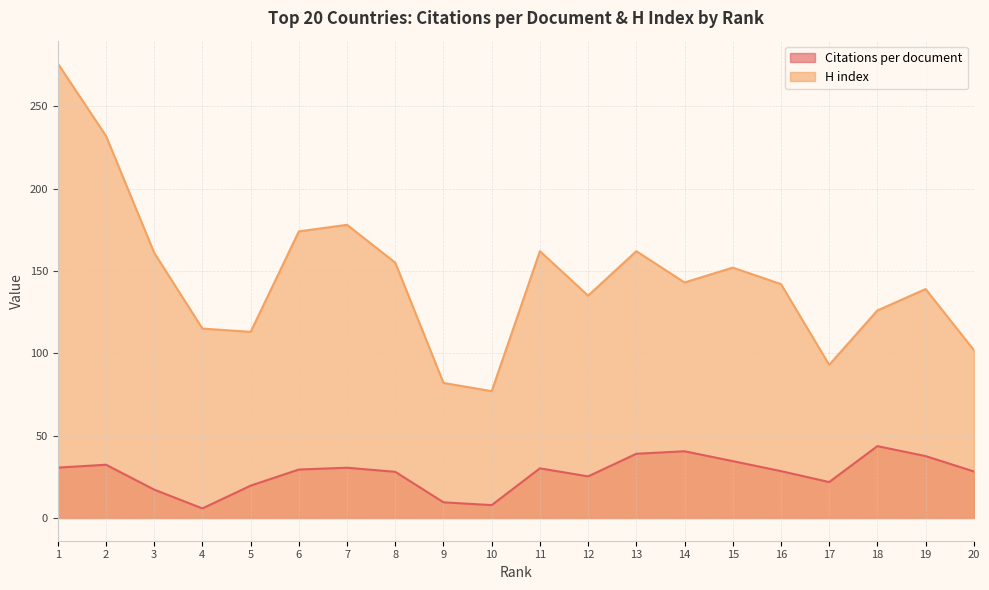

Reading right to left, what are all the values shown in this chart?

Citations per document: 28.2	37.6	43.6	21.8	28.5	34.5	40.5	39.0	25.3	30.1	7.8	9.5	28.0	30.5	29.4	19.6	5.8	17.2	32.3	30.6
H index: 102.0	139.0	126.0	93.0	142.0	152.0	143.0	162.0	135.0	162.0	77.0	82.0	155.0	178.0	174.0	113.0	115.0	161.0	232.0	276.0